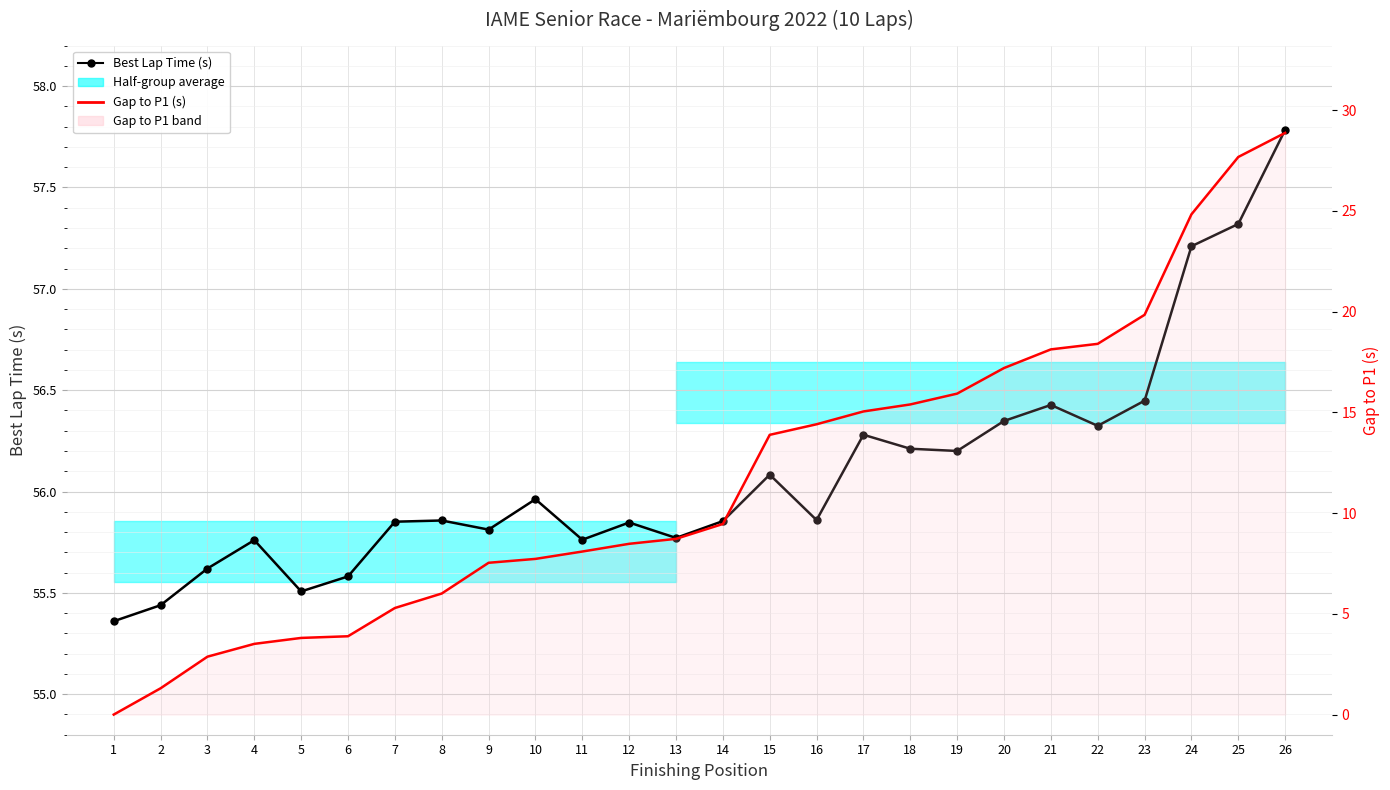

At which label does Gap to P1 (s) reach its peak?

26